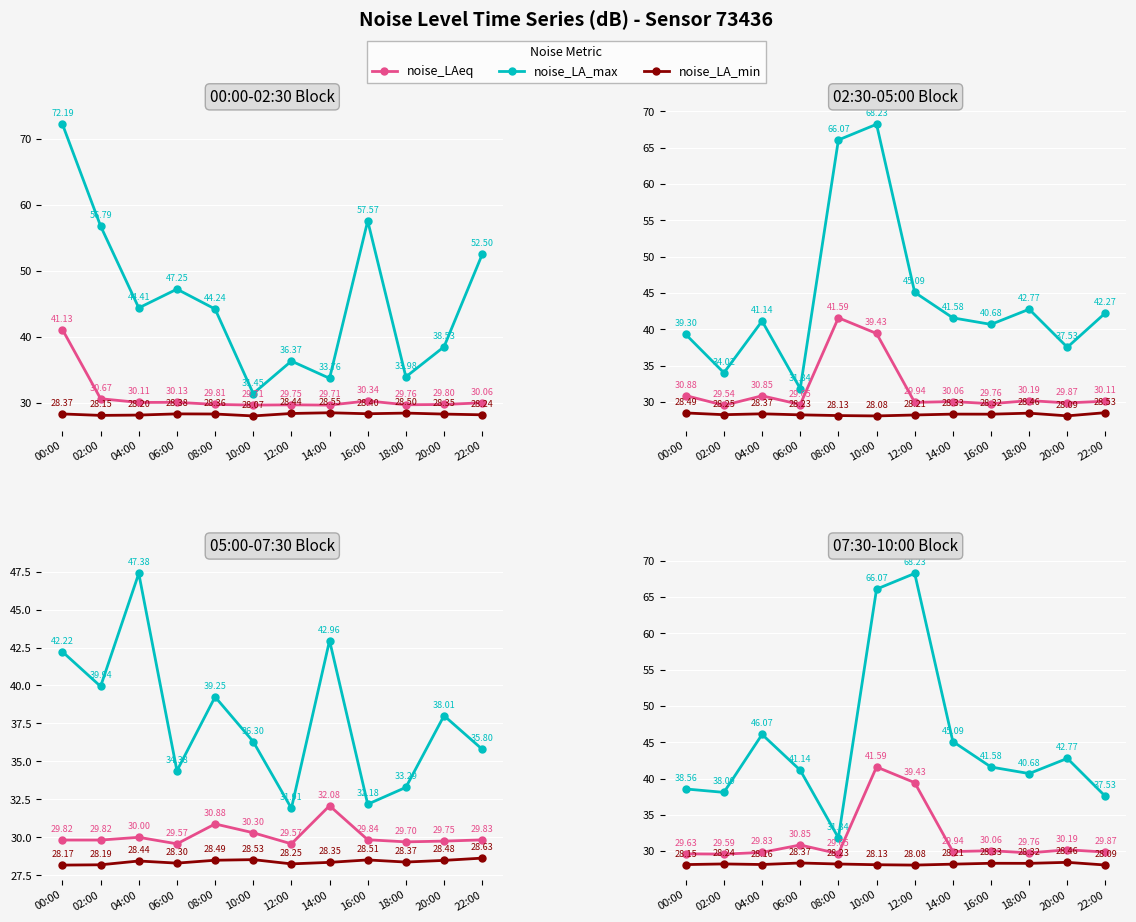

Which has a higher value, 14:00 or 04:00?

14:00